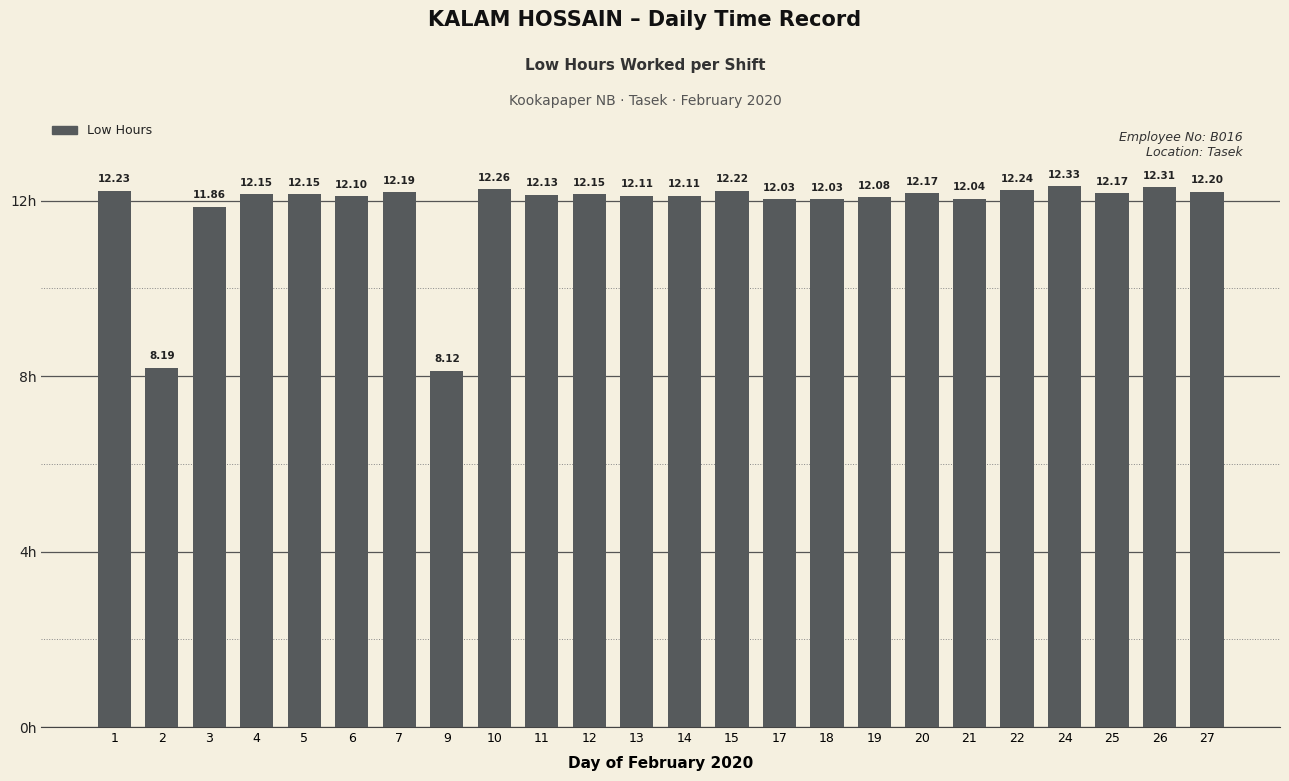

What is the change in value from 14 to 20?

+0.1